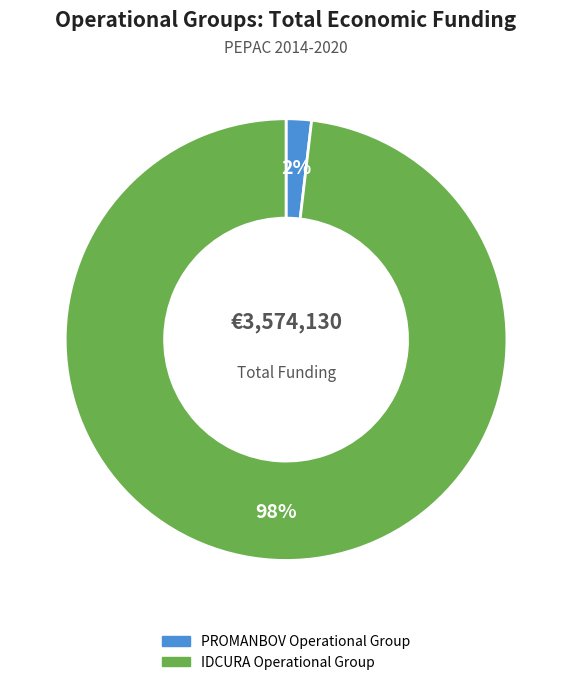

What is the largest slice in the pie chart?

IDCURA Operational Group